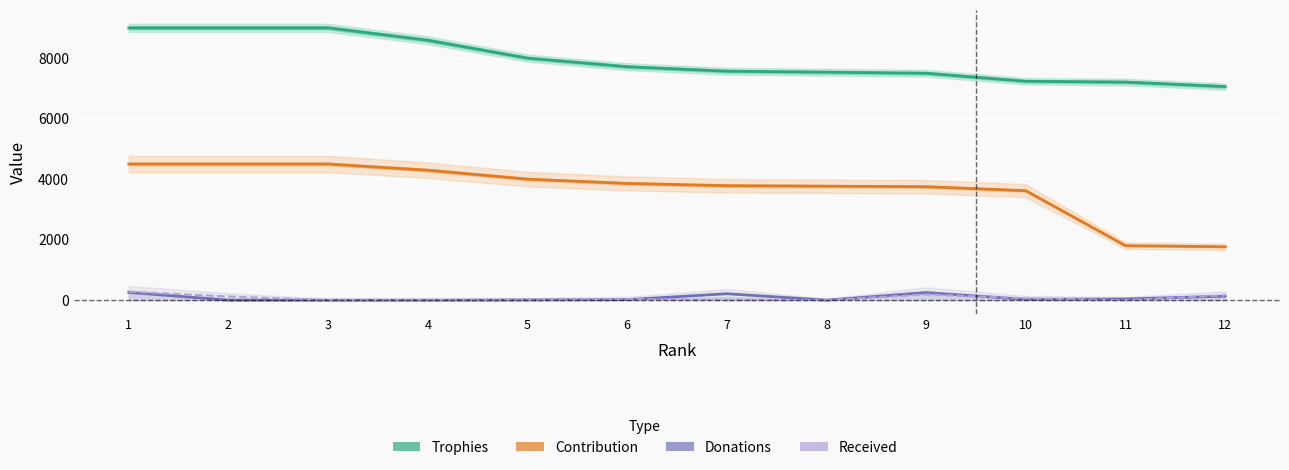

What is the difference between the maximum and minimum values in the Received series?

280